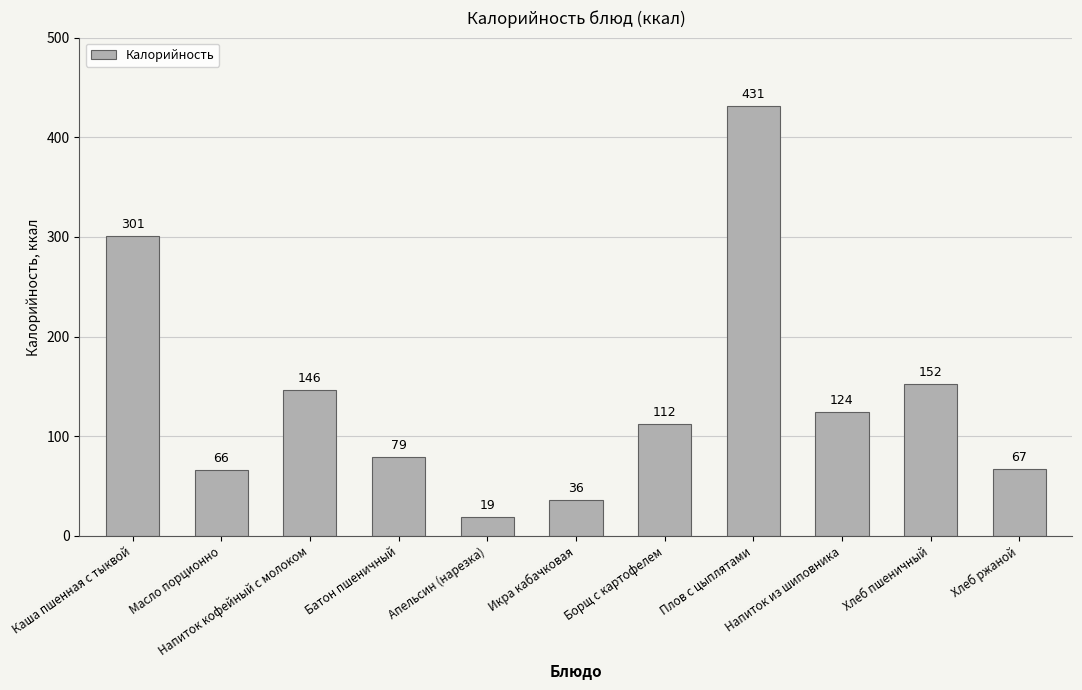

How many data points does each series have?

11